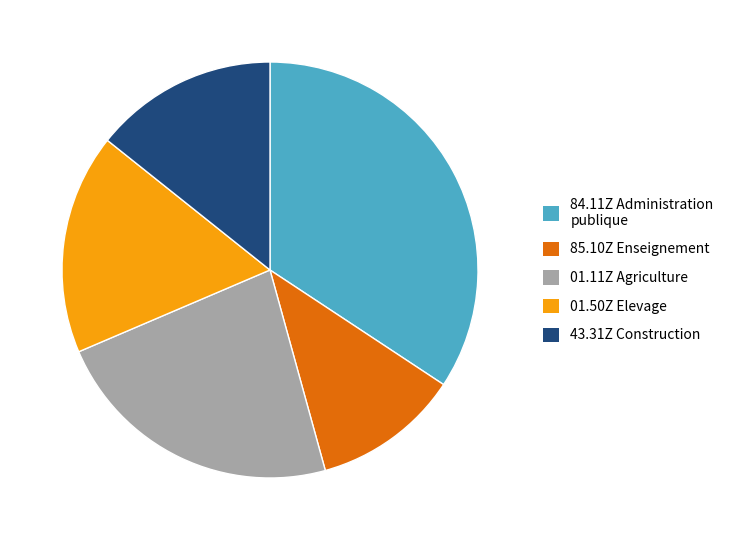

Which has a higher value, 01.11Z or 01.50Z?

01.11Z